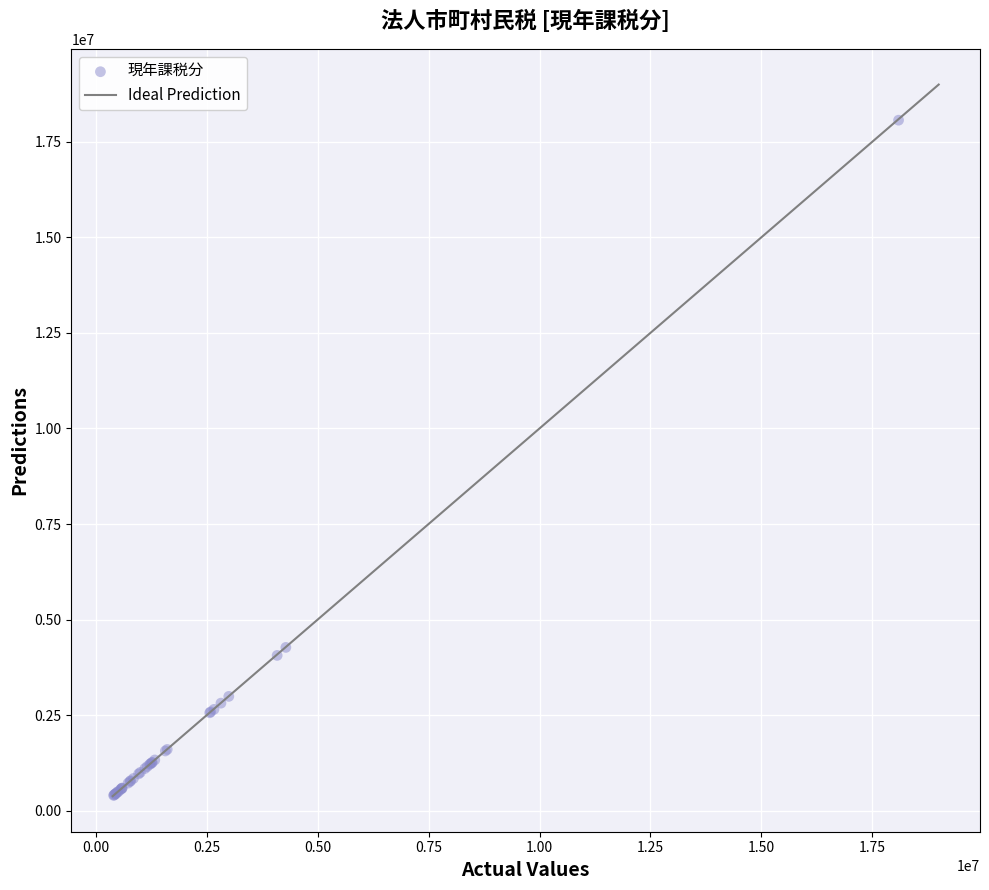

What Y value in the scatter plot is closest to 9232039?

4272638